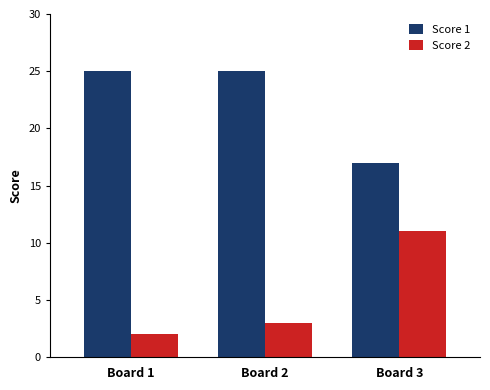

Read the Score 2 value at Board 3.

11